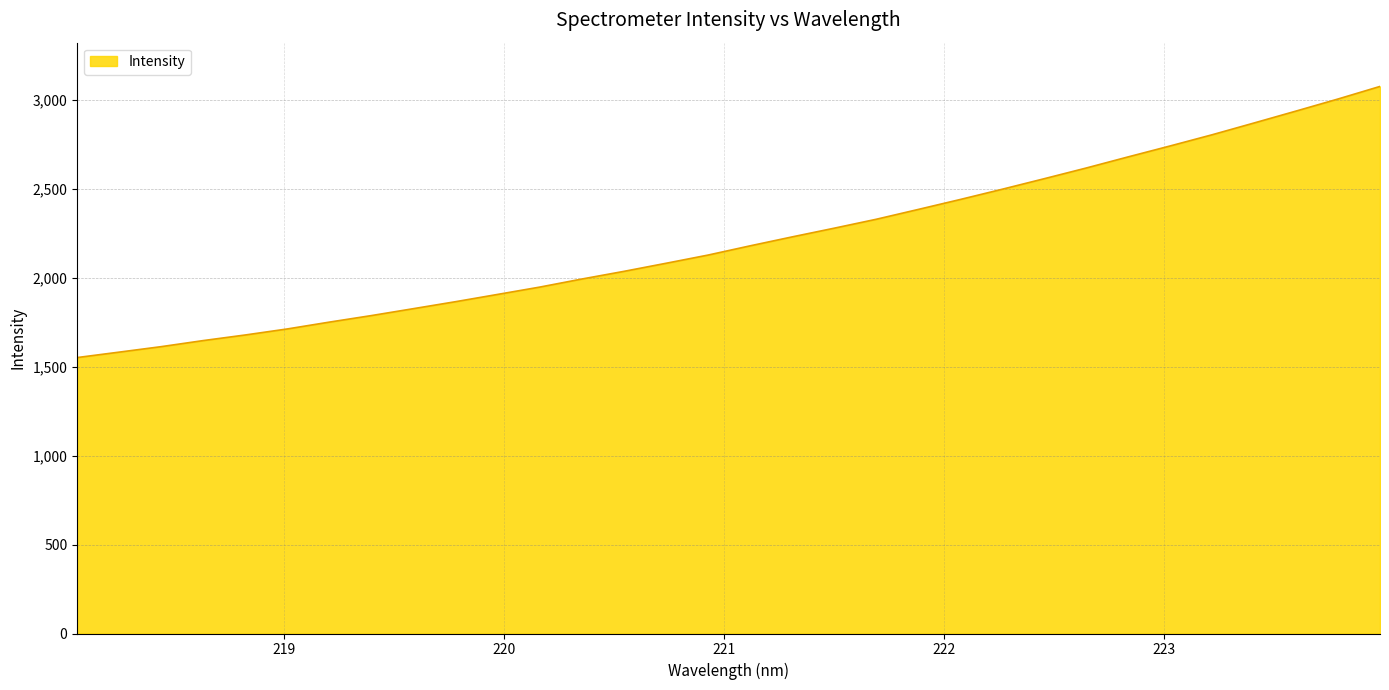

What is the difference between the maximum and minimum values?

1525.0